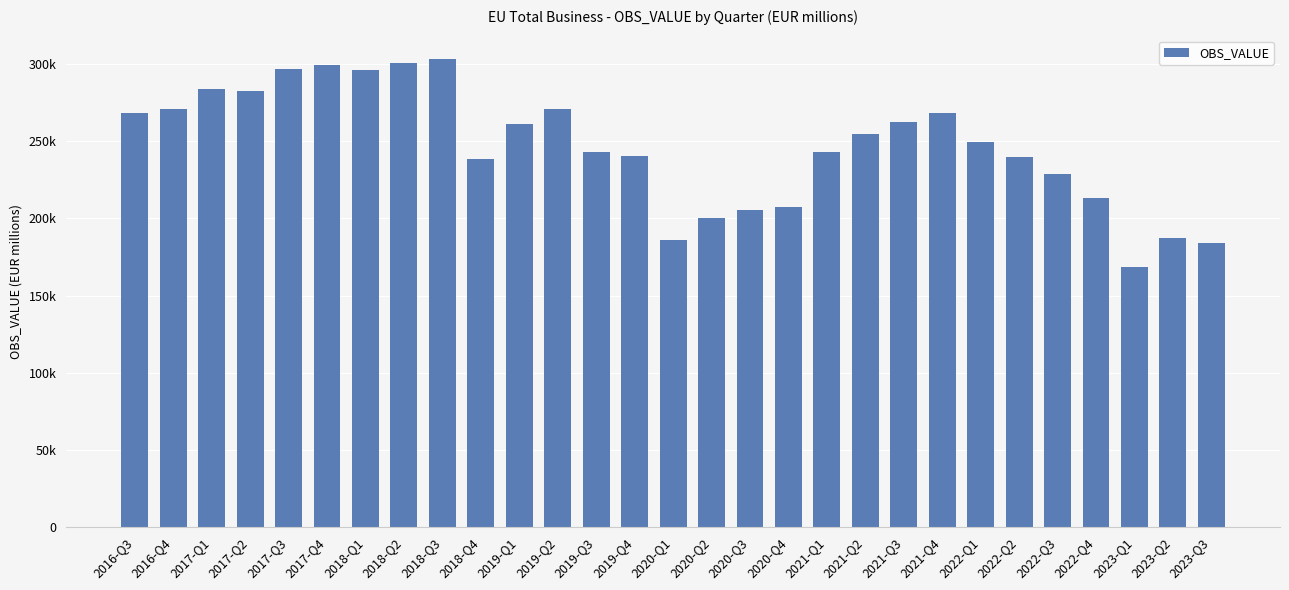

Which category has the lowest value across all series?

2023-Q1